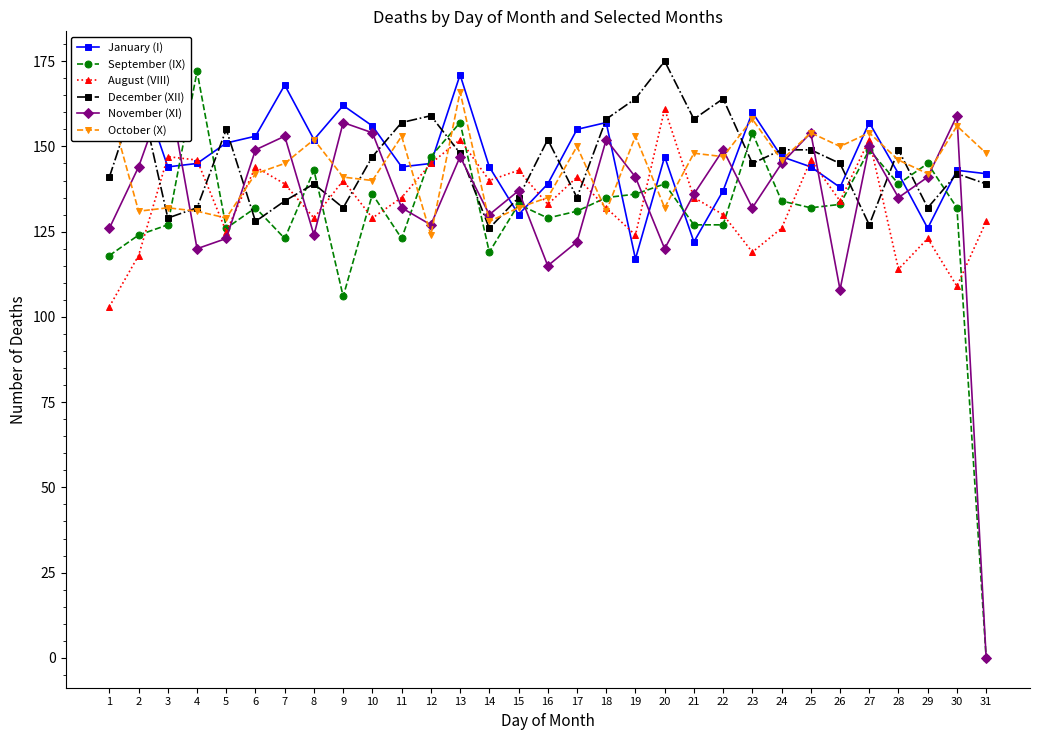

Reading left to right, list all the values displayed in this chart.

January (I): 164	169	144	145	151	153	168	152	162	156	144	145	171	144	130	139	155	157	117	147	122	137	160	147	144	138	157	142	126	143	142
September (IX): 118	124	127	172	126	132	123	143	106	136	123	147	157	119	133	129	131	135	136	139	127	127	154	134	132	133	149	139	145	132	0
August (VIII): 103	118	147	146	125	144	139	129	140	129	135	145	152	140	143	133	141	132	124	161	135	130	119	126	146	134	152	114	123	109	128
December (XII): 141	167	129	132	155	128	134	139	132	147	157	159	148	126	135	152	135	158	164	175	158	164	145	149	149	145	127	149	132	142	139
November (XI): 126	144	168	120	123	149	153	124	157	154	132	127	147	130	137	115	122	152	141	120	136	149	132	145	154	108	150	135	141	159	0
October (X): 162	131	132	131	129	142	145	152	141	140	153	124	166	128	132	135	150	131	153	132	148	147	158	146	154	150	154	146	142	156	148